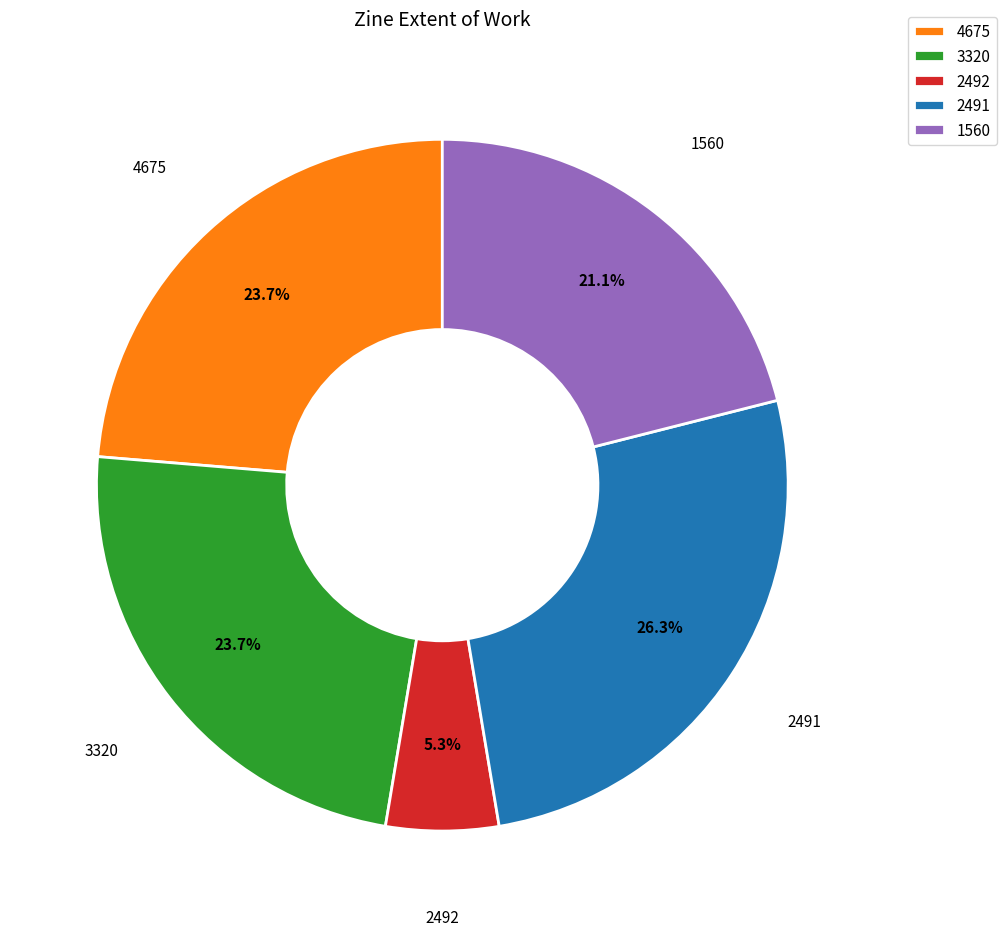

Is the sum of 2492 and 4675 greater than half?

No